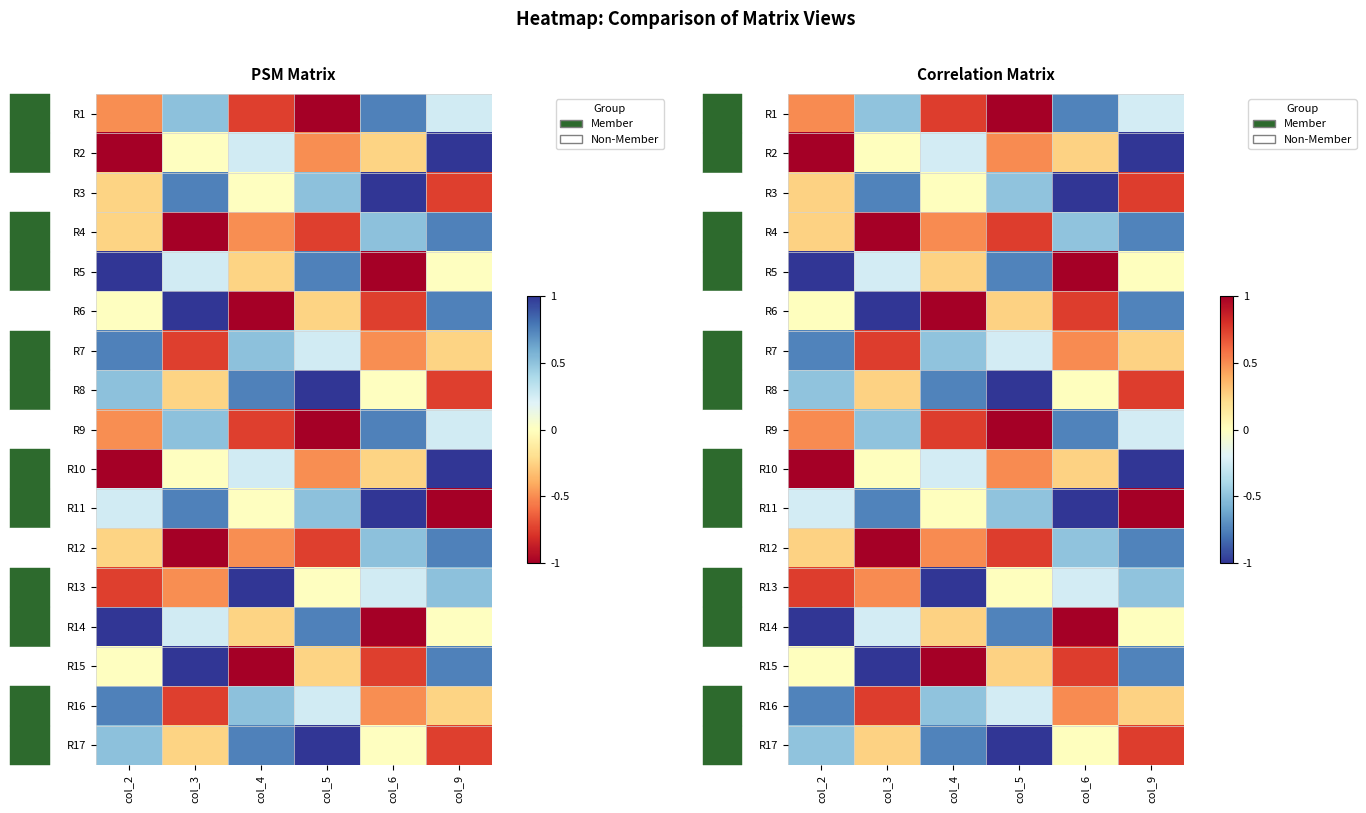

Is it true that R3 equals -1.1 at col_3?

False